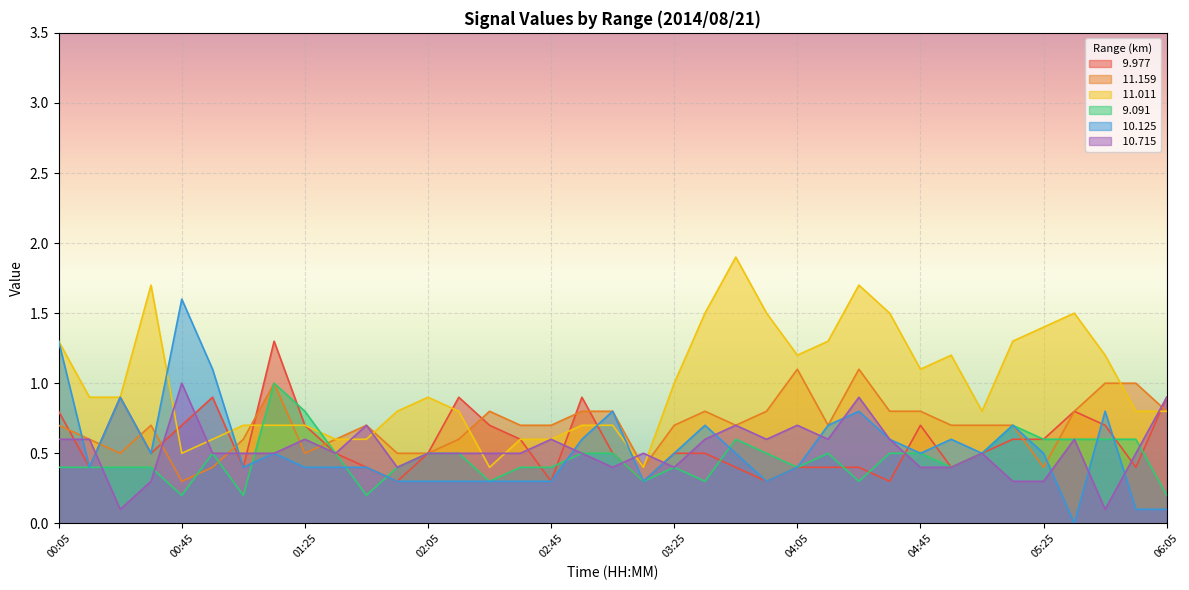

What is the average value of the  10.715 series?

0.5